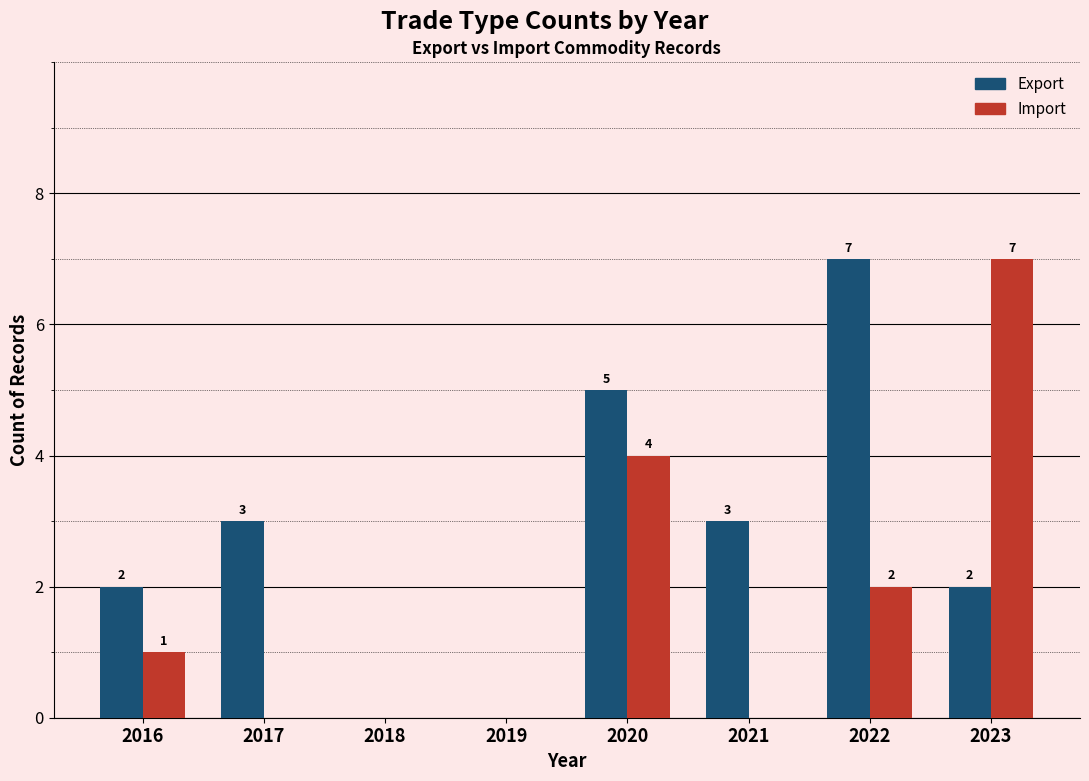

Are the bars grouped side by side (vs. stacked)?

Yes